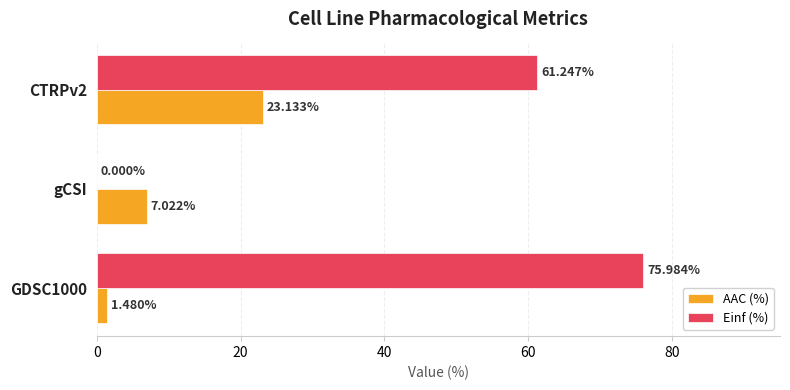

Which series changed the most between GDSC1000 and CTRPv2?

AAC (%)